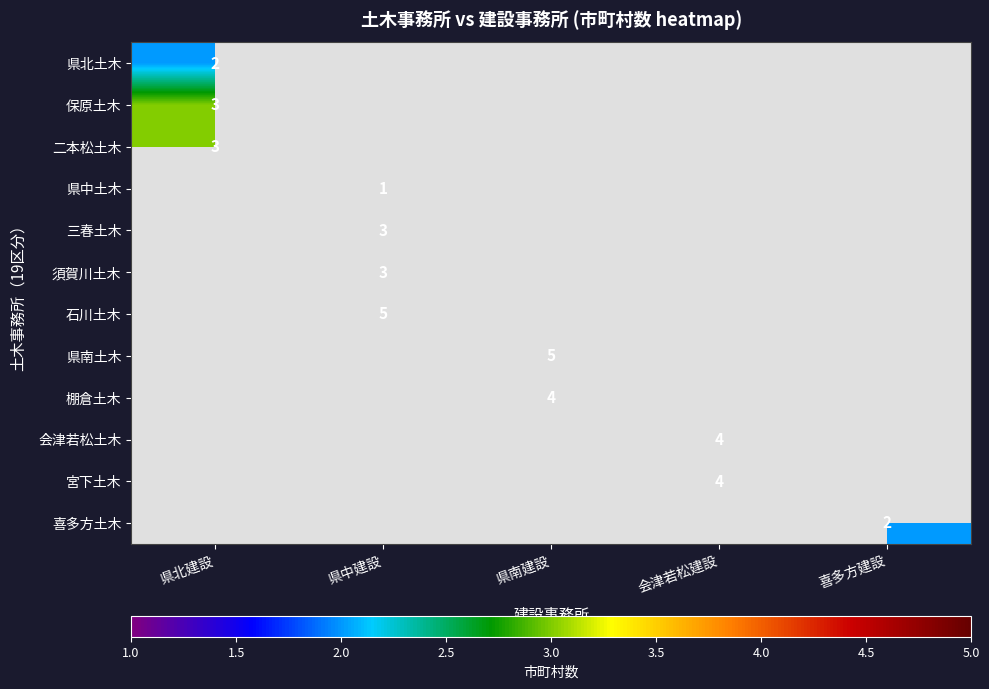

Between 喜多方建設 and 会津若松建設, which is larger?

会津若松建設